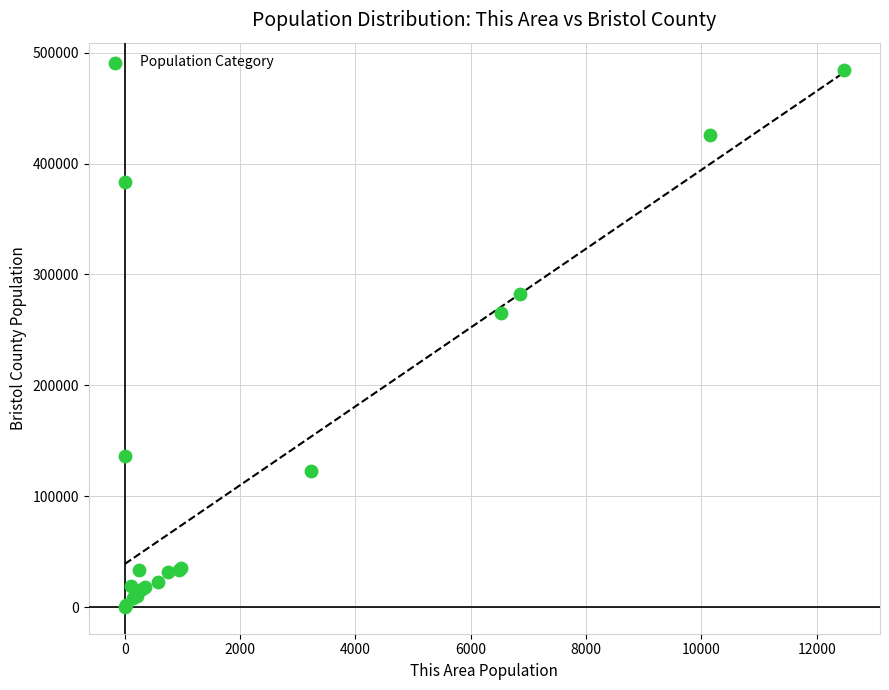

What Y value in the scatter plot is closest to 242499?

265516